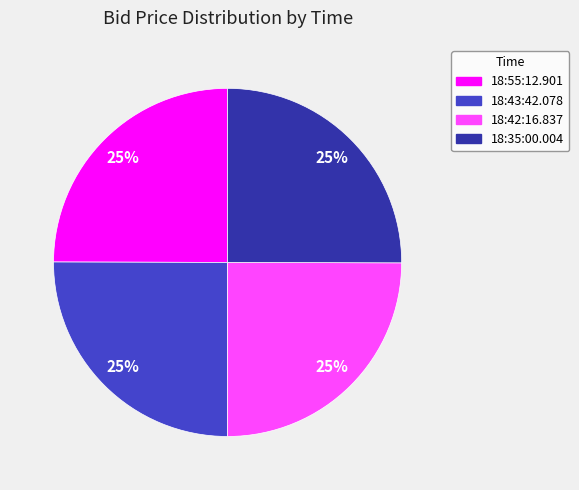

To the nearest percent, what is the combined percentage of 18:43:42.078 and 18:55:12.901?

50%